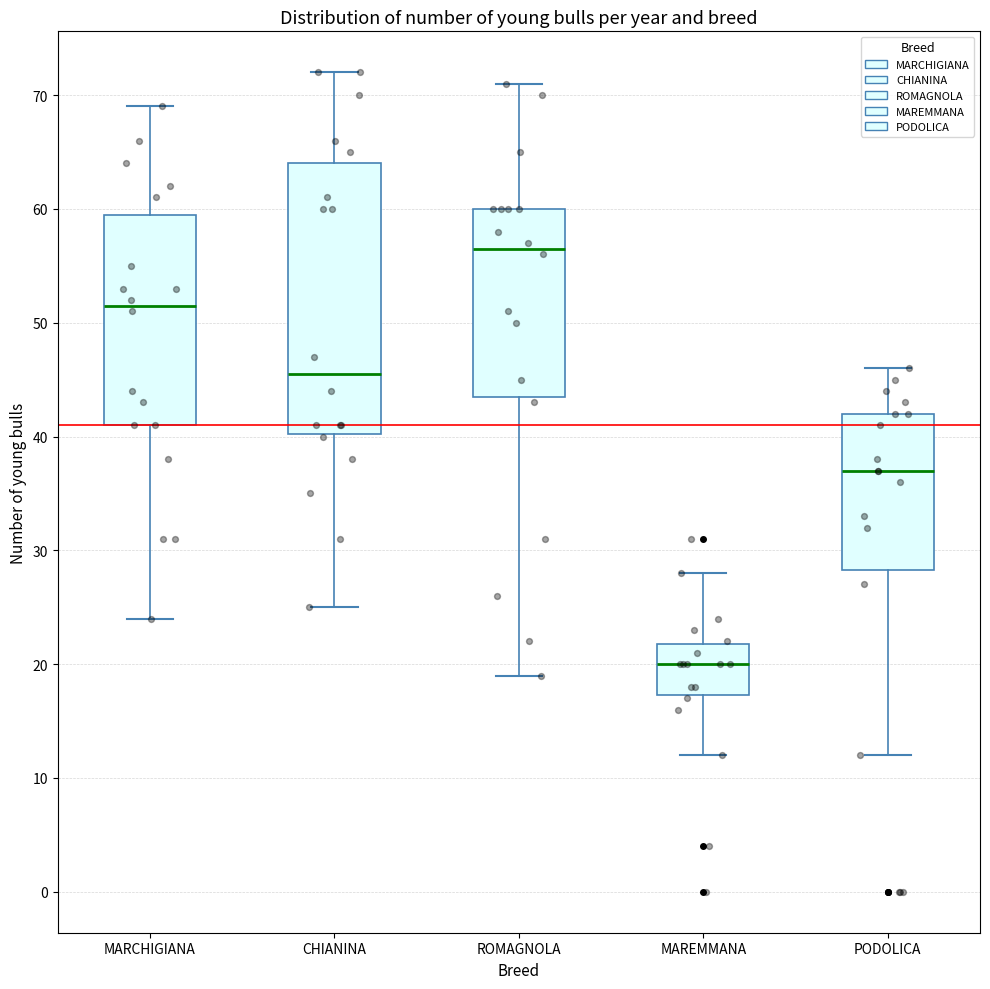

Comparing the boxes themselves (not the whiskers), which one is the tallest?

CHIANINA